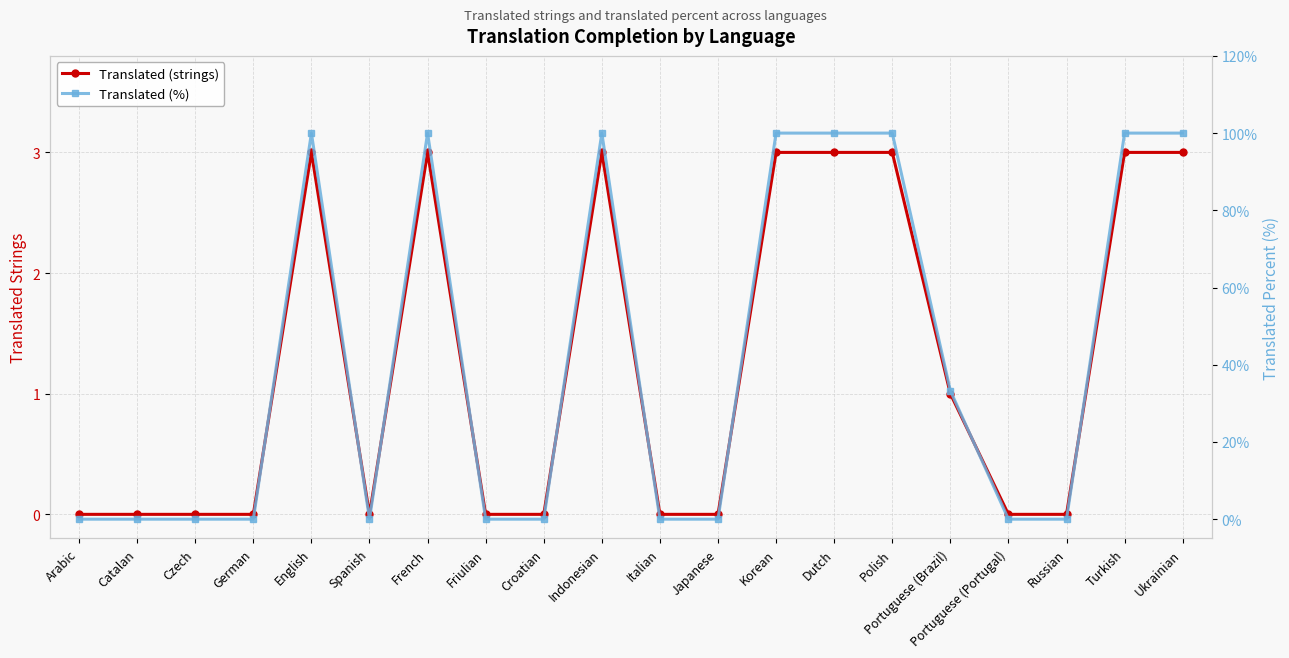

Reading left to right, list all the values displayed in this chart.

Translated (strings): Arabic=0.0	Catalan=0.0	Czech=0.0	German=0.0	English=3.0	Spanish=0.0	French=3.0	Friulian=0.0	Croatian=0.0	Indonesian=3.0	Italian=0.0	Japanese=0.0	Korean=3.0	Dutch=3.0	Polish=3.0	Portuguese (Brazil)=1.0	Portuguese (Portugal)=0.0	Russian=0.0	Turkish=3.0	Ukrainian=3.0
Translated (%): Arabic=0.0	Catalan=0.0	Czech=0.0	German=0.0	English=100.0	Spanish=0.0	French=100.0	Friulian=0.0	Croatian=0.0	Indonesian=100.0	Italian=0.0	Japanese=0.0	Korean=100.0	Dutch=100.0	Polish=100.0	Portuguese (Brazil)=33.3	Portuguese (Portugal)=0.0	Russian=0.0	Turkish=100.0	Ukrainian=100.0